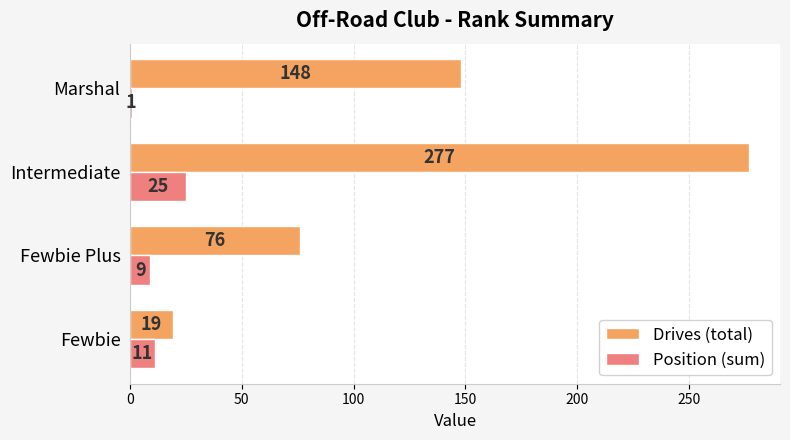

Which series has the largest range (max minus min)?

Drives (total)